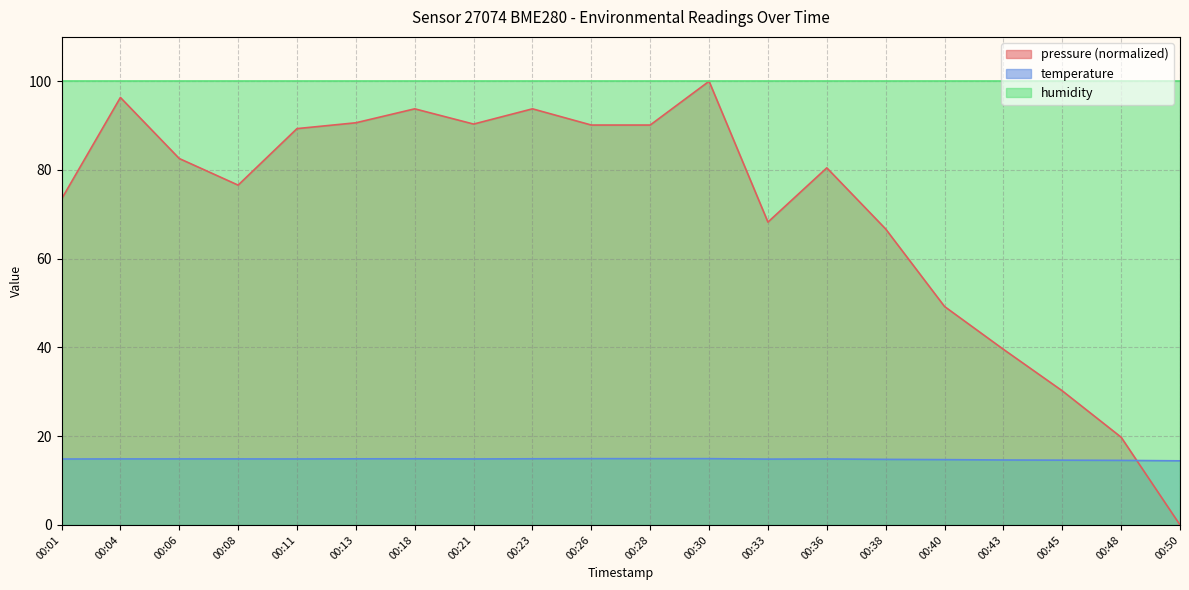

At which label does pressure reach its peak?

00:30